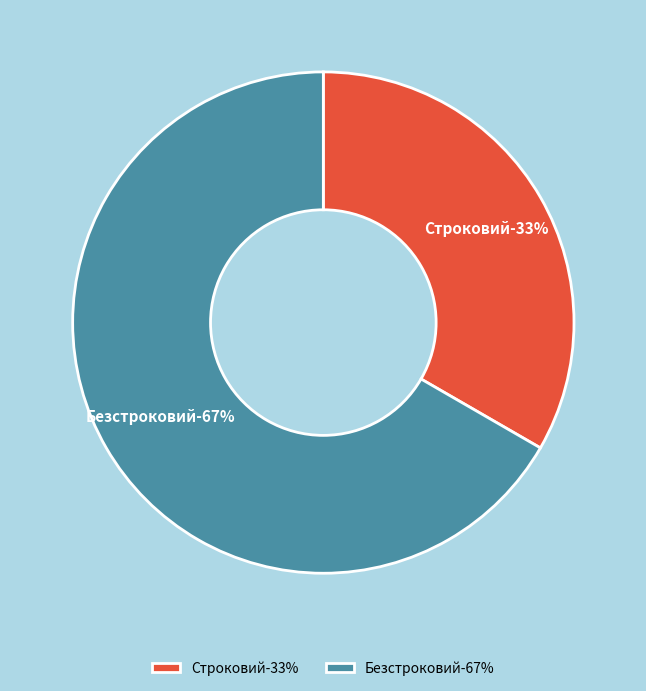

True or false: Безстроковий accounts for 67% of the total.

True